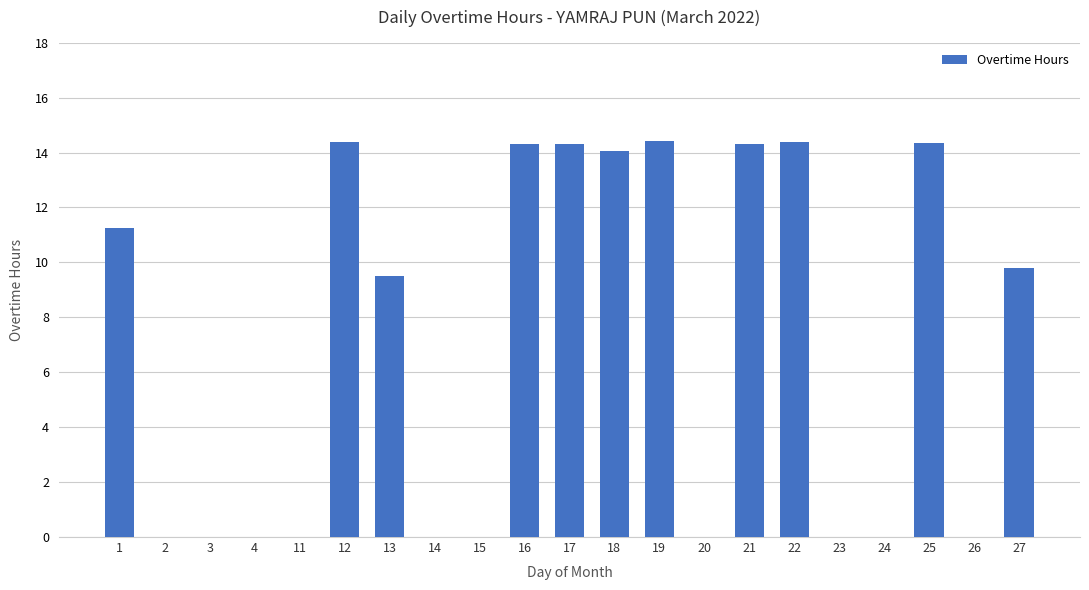

Is it true that the value at 26 is 0.0?

True